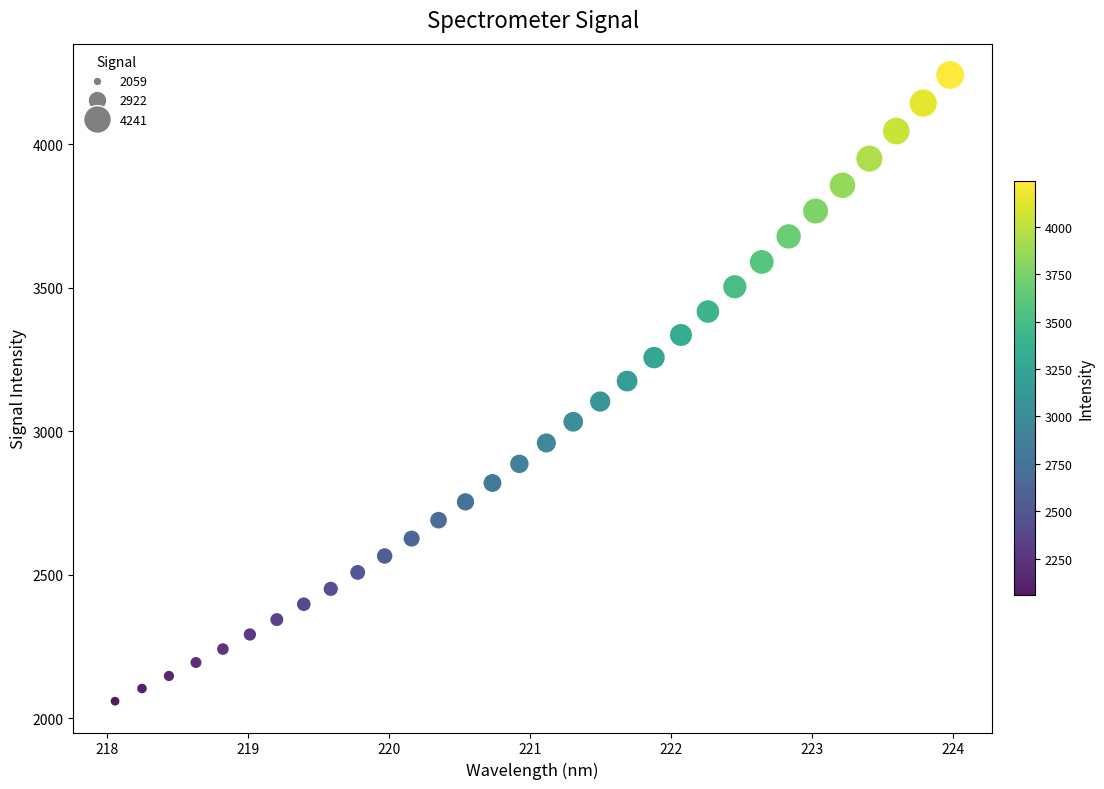

What is the range of X values (max minus min)?

5.9